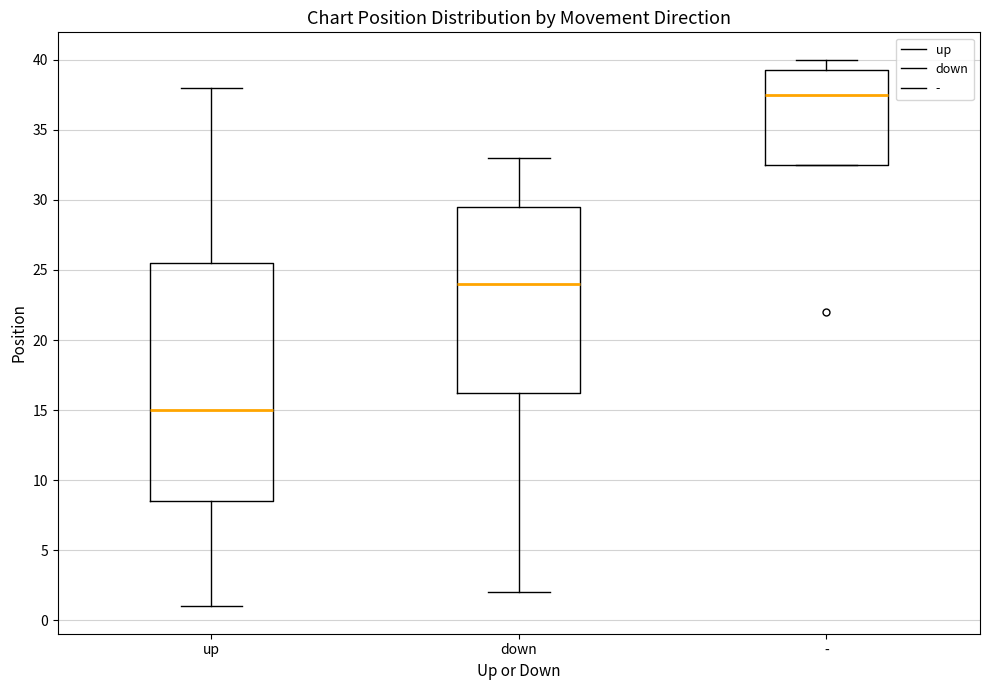

Where is the upper edge of the box for down on the y-axis? The values are not printed on the chart, so give them approximately, as read against the axis.

29.5